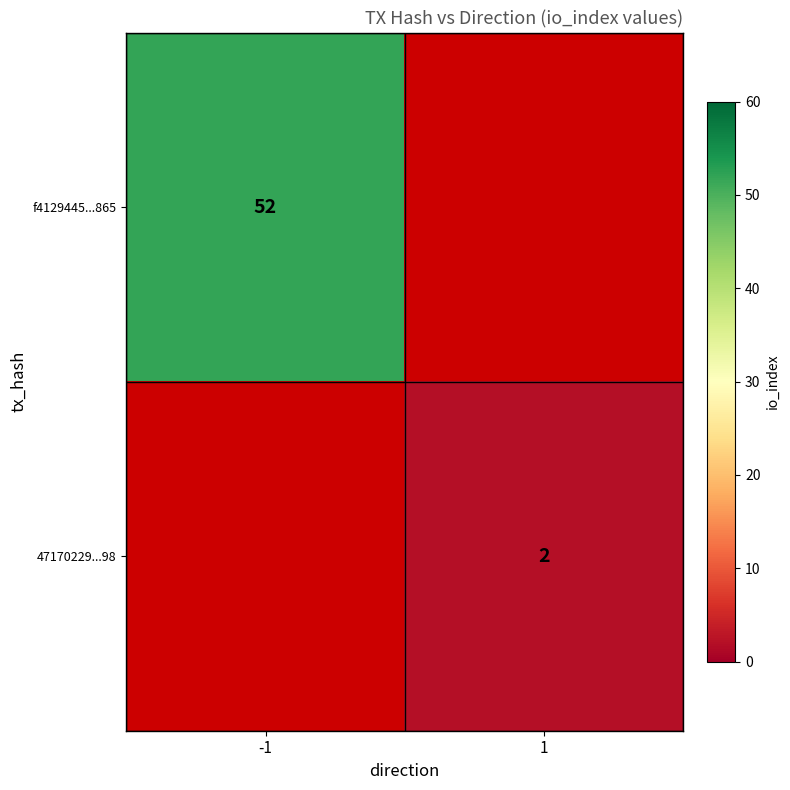

Is it true that 47170229...98 equals 1 at 1?

False